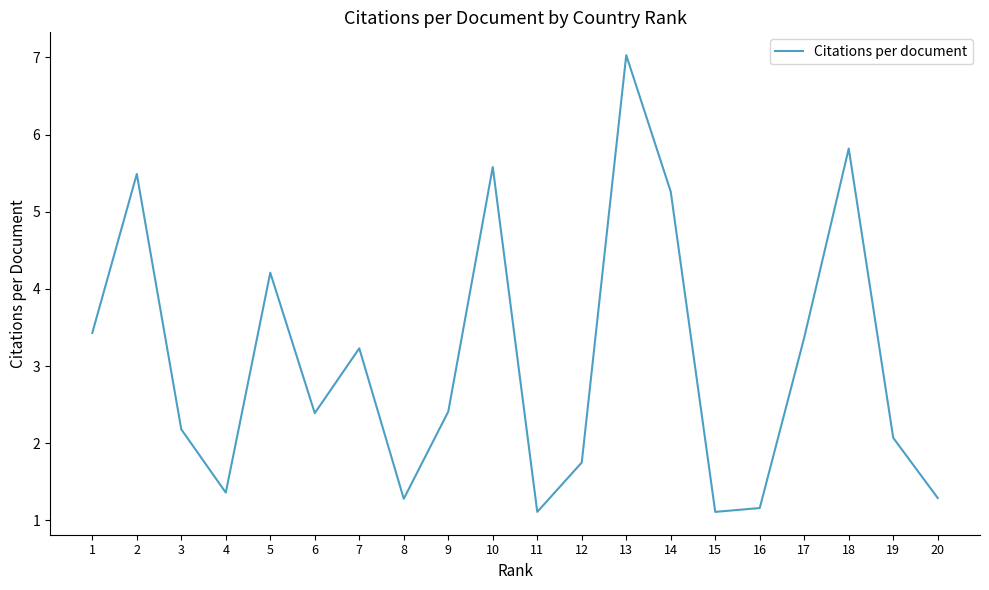

Which has a higher value, 12 or 6?

6